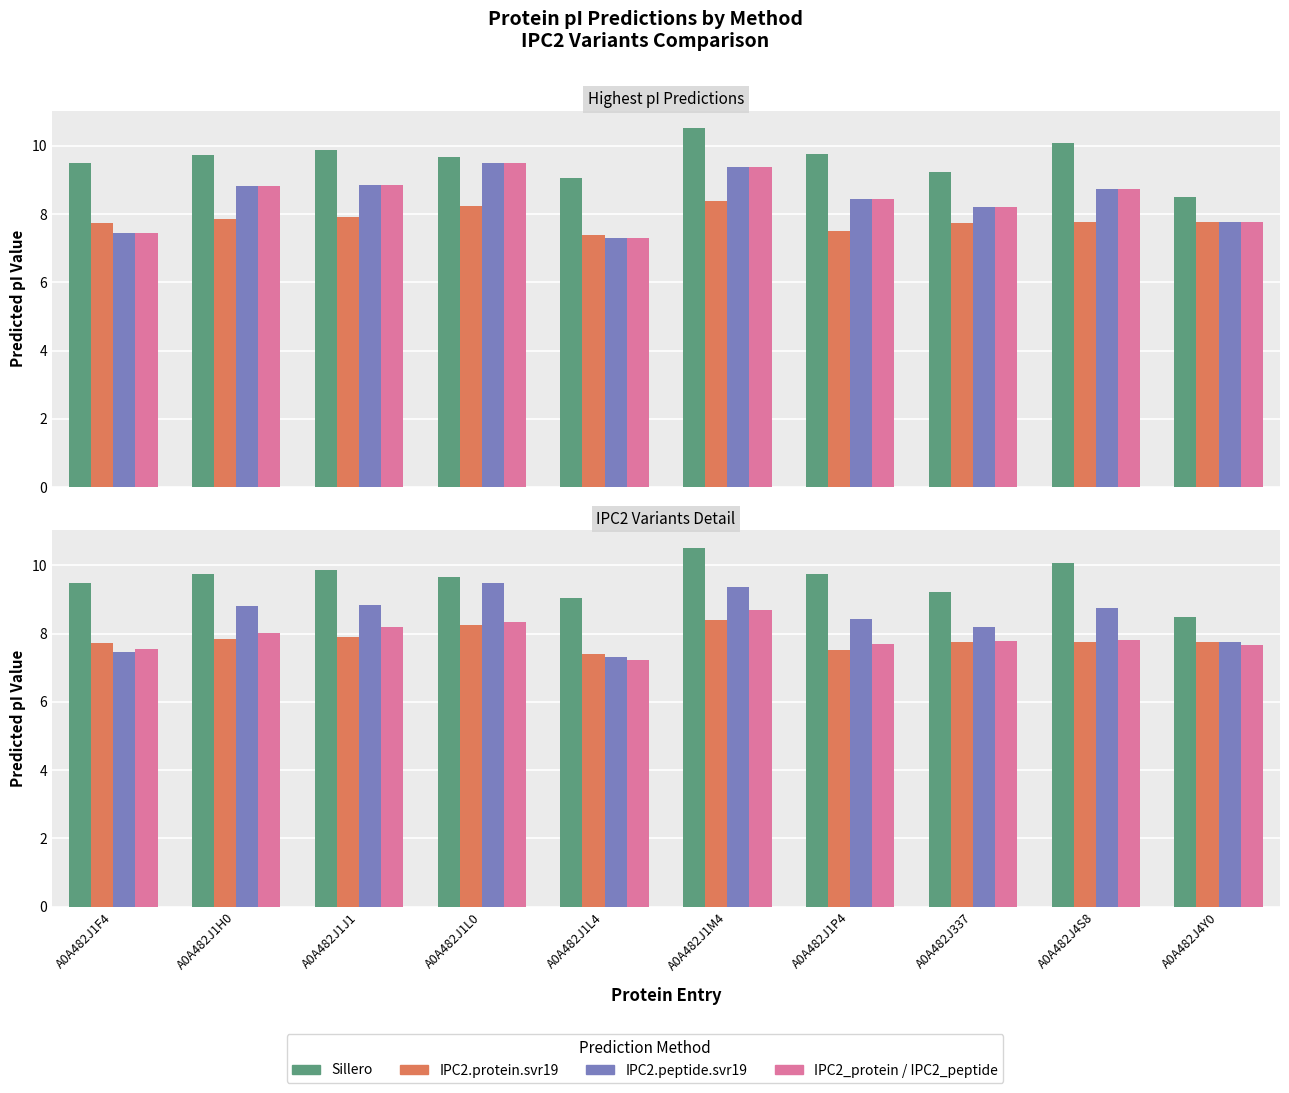

Does the chart contain any negative values?

No